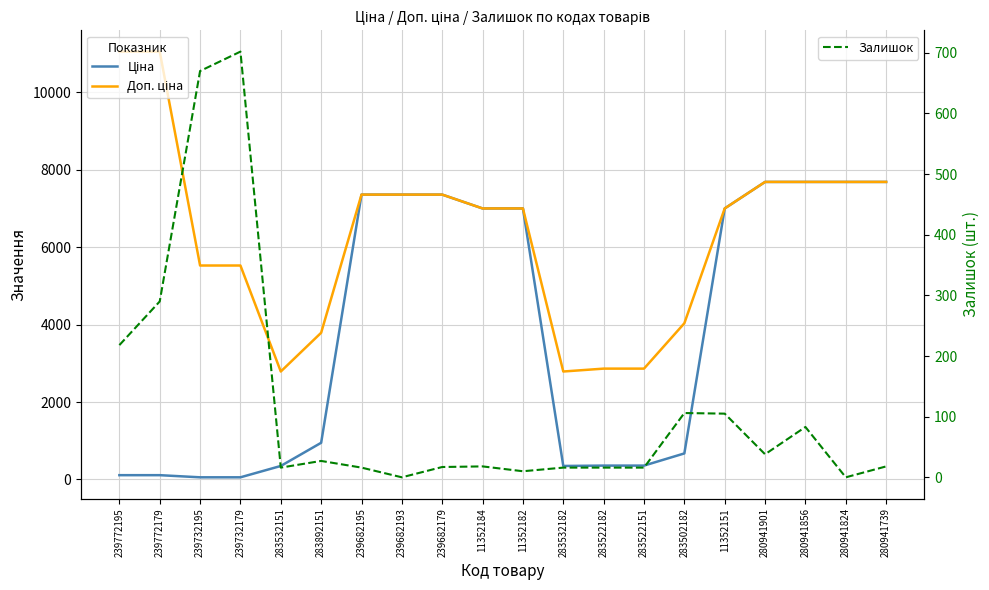

What is the difference between the second highest and second lowest values in the Залишок series?

670